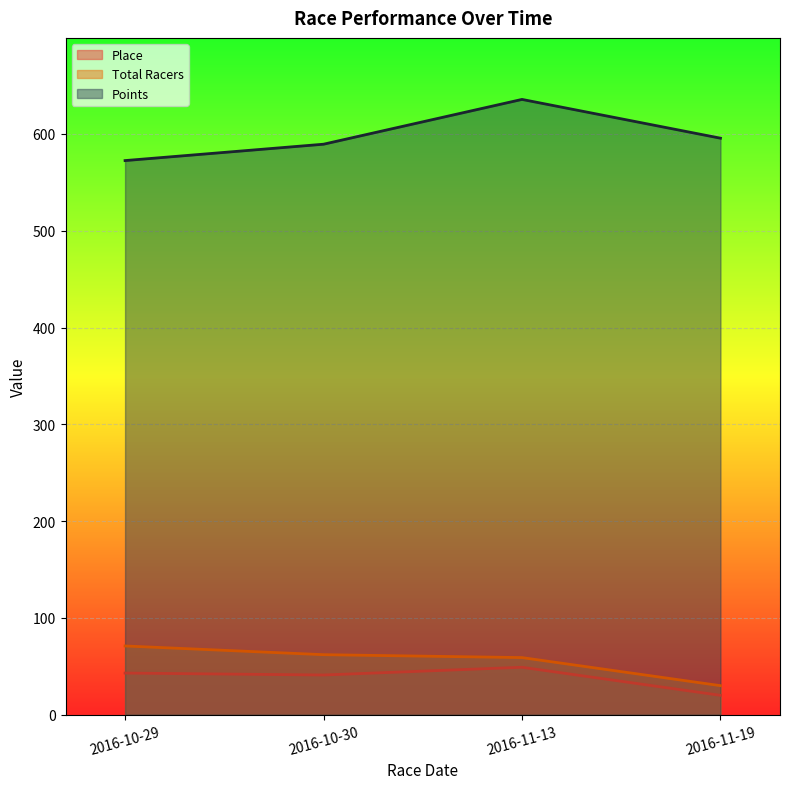

Read the Place value at 2016-11-19.

20.0